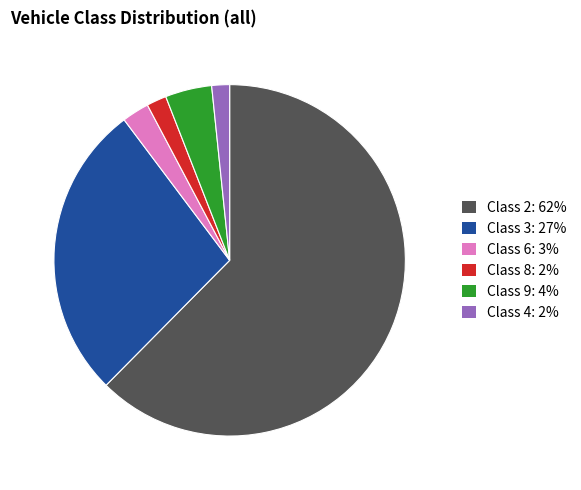

Is it true that Class 2 is 62% of the pie?

True